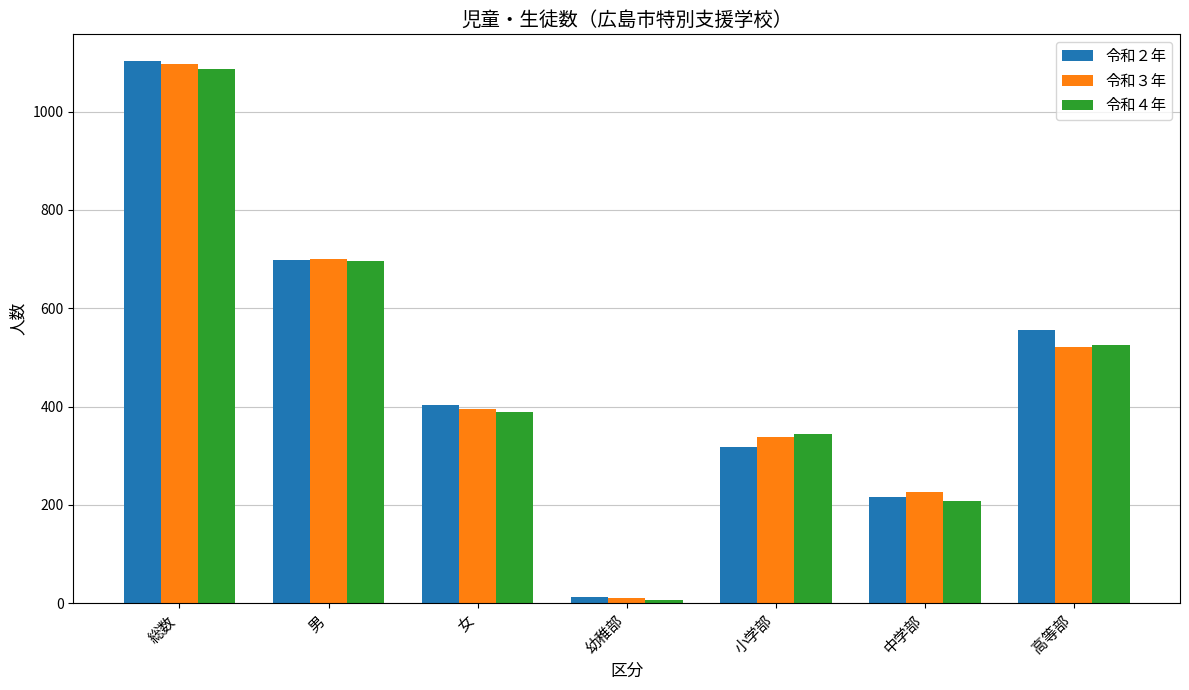

Count the 令和４年 values in the range 209 to 696.

5